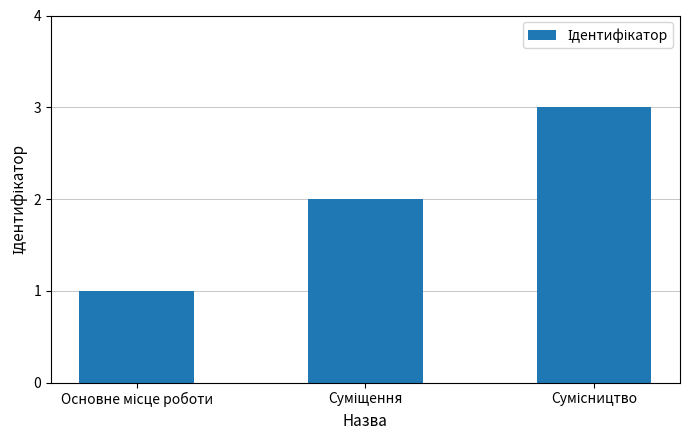

What is the sum of all values?

6